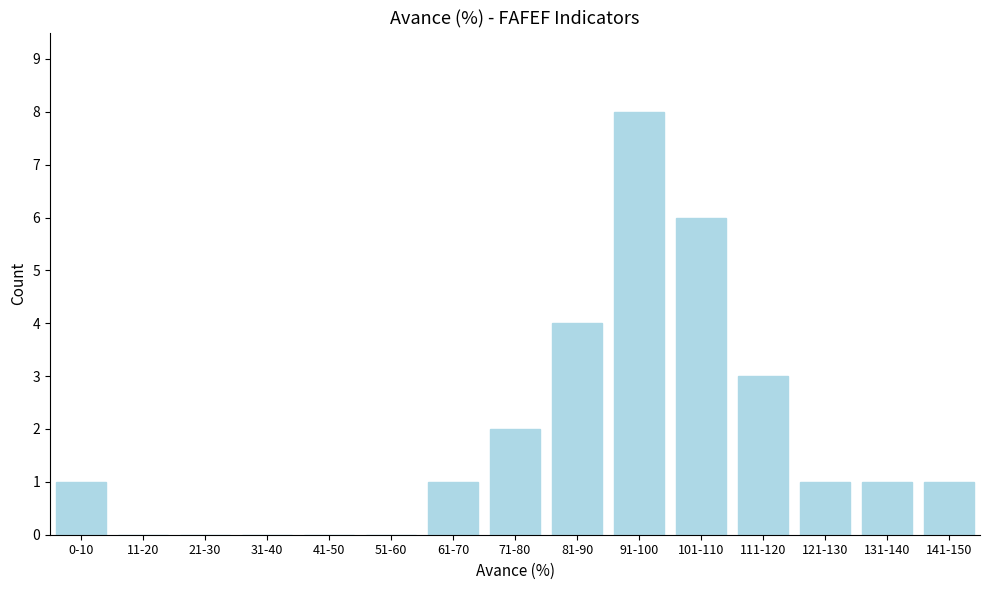

Reading left to right, extract all data points from this chart.

0-10=1	11-20=0	21-30=0	31-40=0	41-50=0	51-60=0	61-70=1	71-80=2	81-90=4	91-100=8	101-110=6	111-120=3	121-130=1	131-140=1	141-150=1